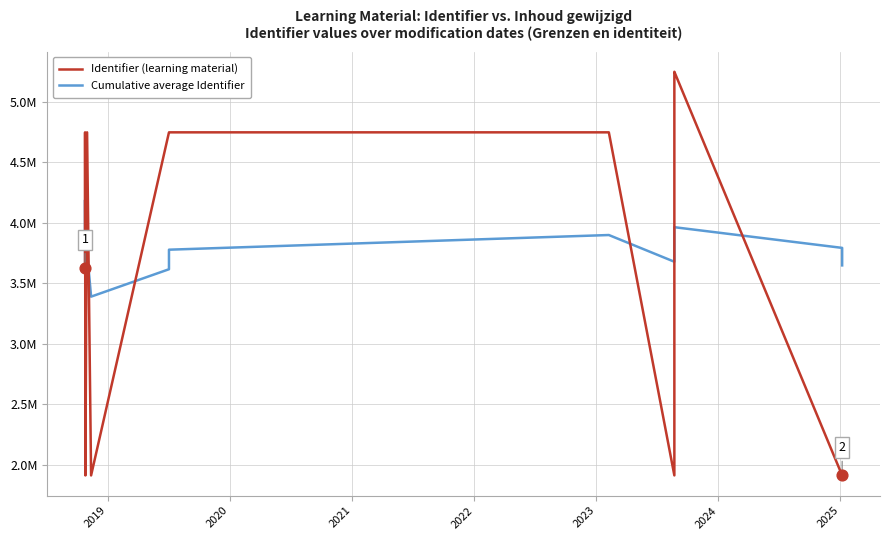

Is the value of Cumulative average Identifier at 10 greater than the value of Identifier (learning material) at 9?

No